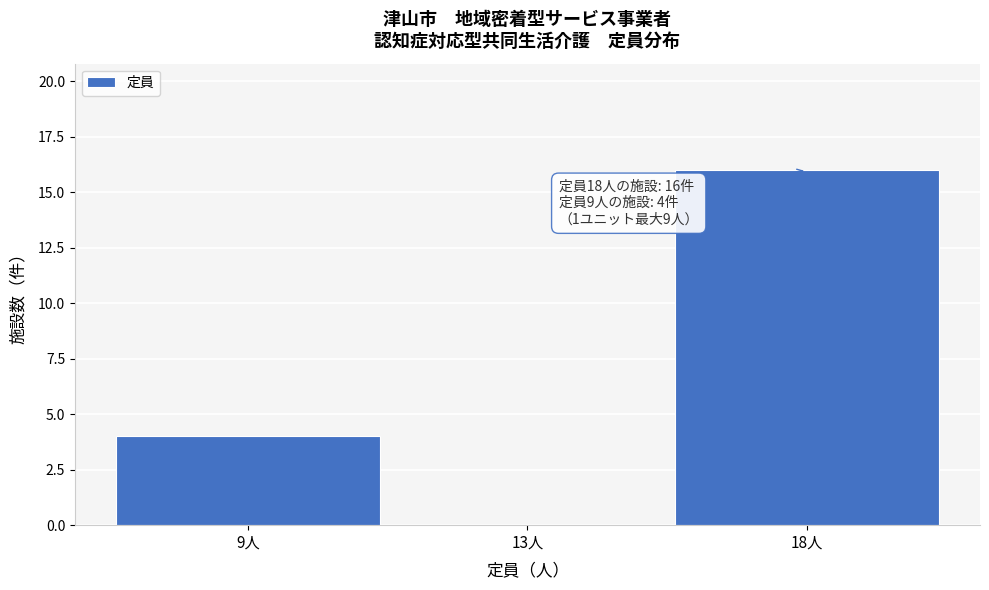

Reading left to right, extract all data points from this chart.

9人=4	13人=0	18人=16